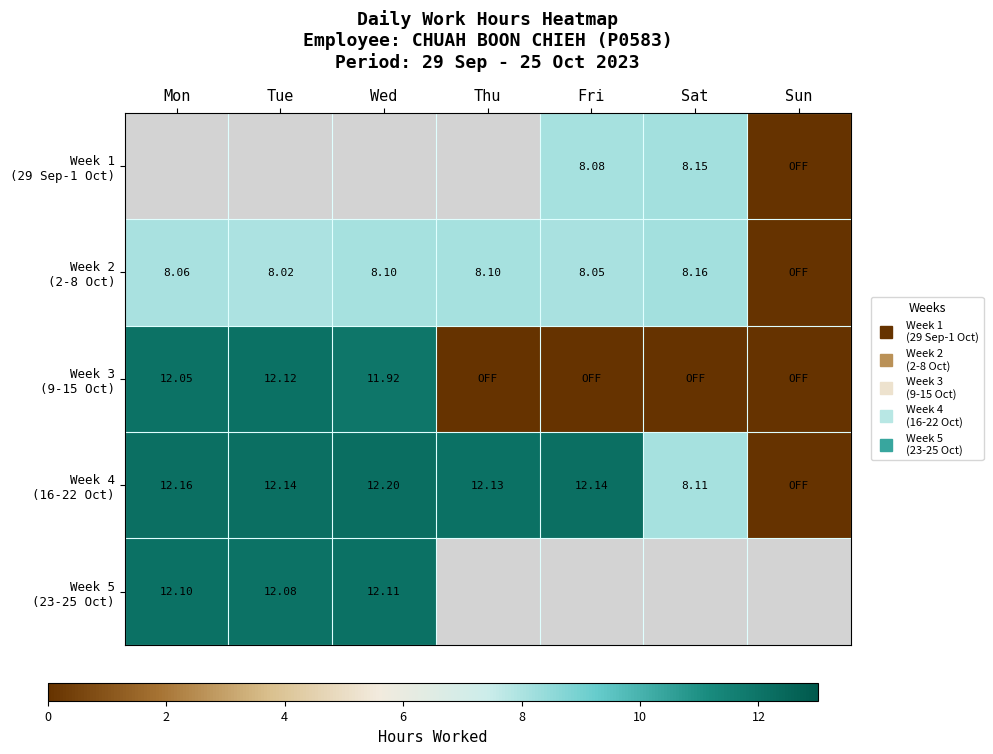

Which has a higher value, Sat or Wed?

Wed